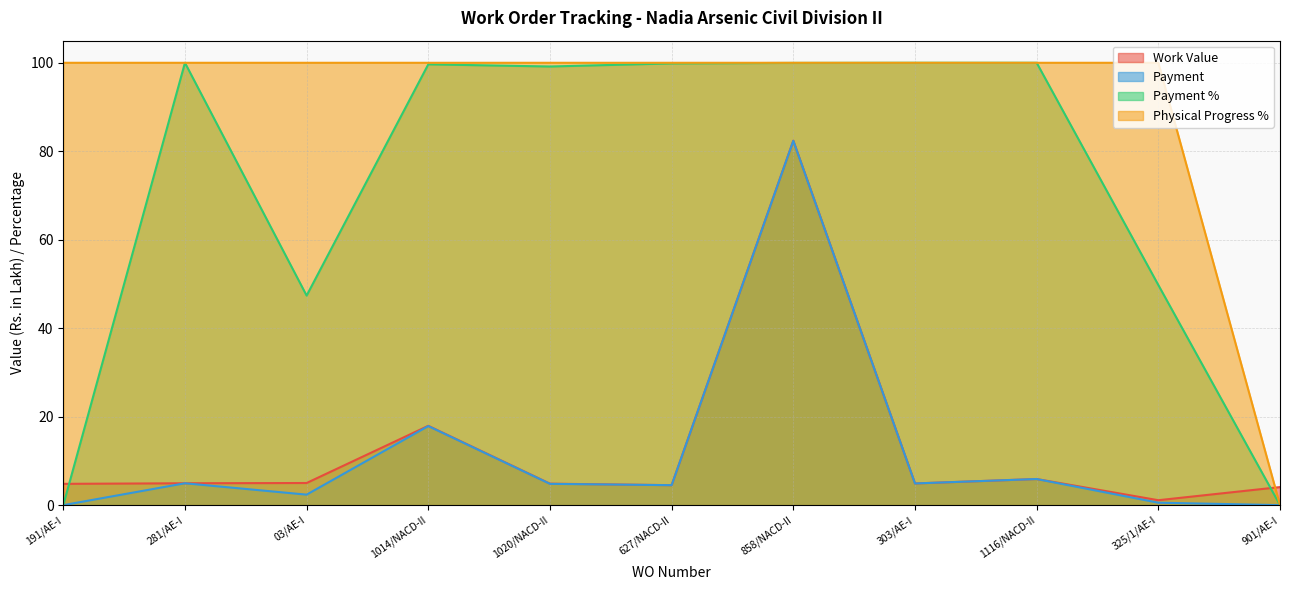

True or false: Payment and Work Value cross at least once.

False